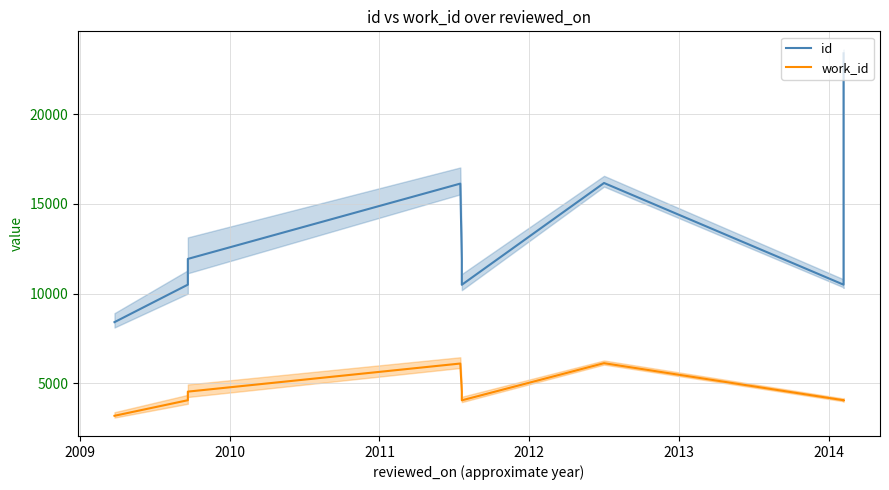

Does the chart have visible grid lines?

Yes